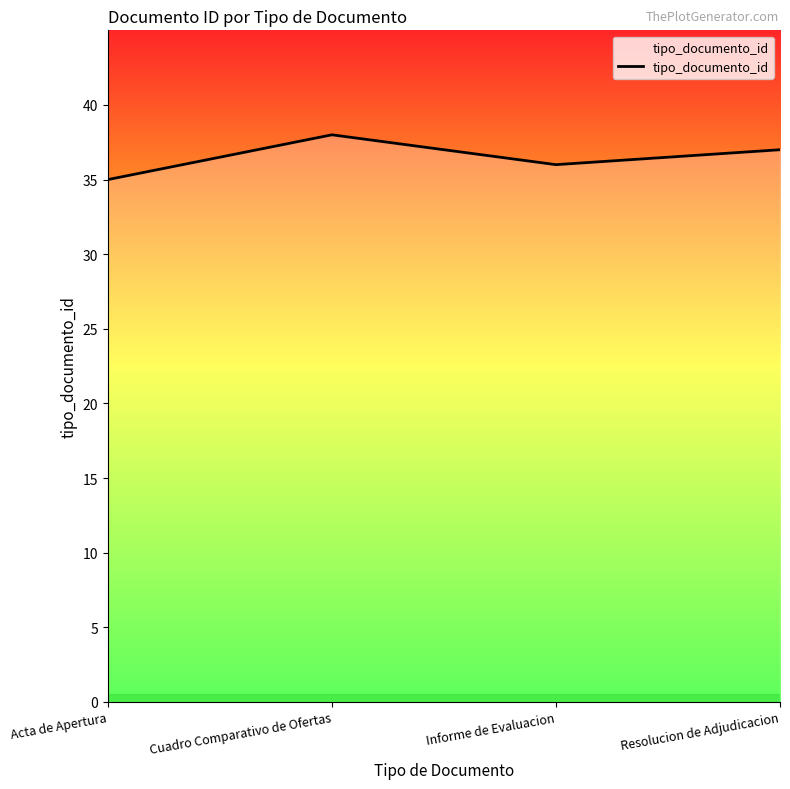

List the labels in order of value, smallest first.

Acta de Apertura, Informe de Evaluacion, Resolucion de Adjudicacion, Cuadro Comparativo de Ofertas